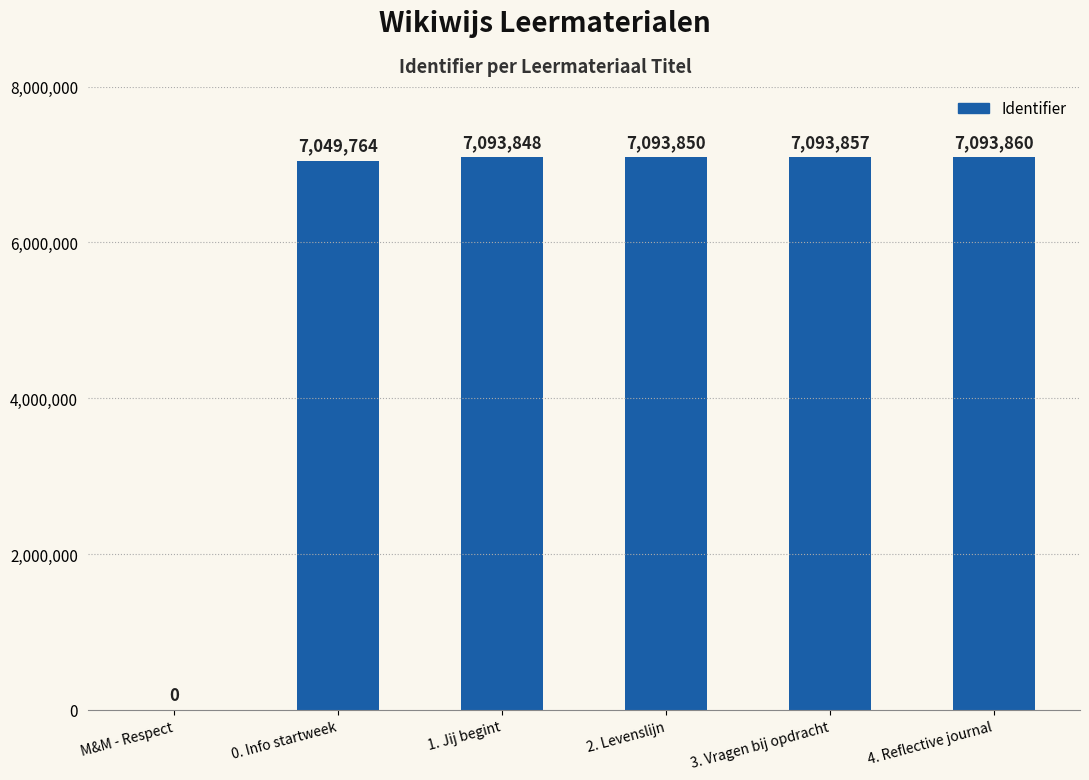

Which has a higher value, M&M - Respect or 0. Info startweek?

0. Info startweek